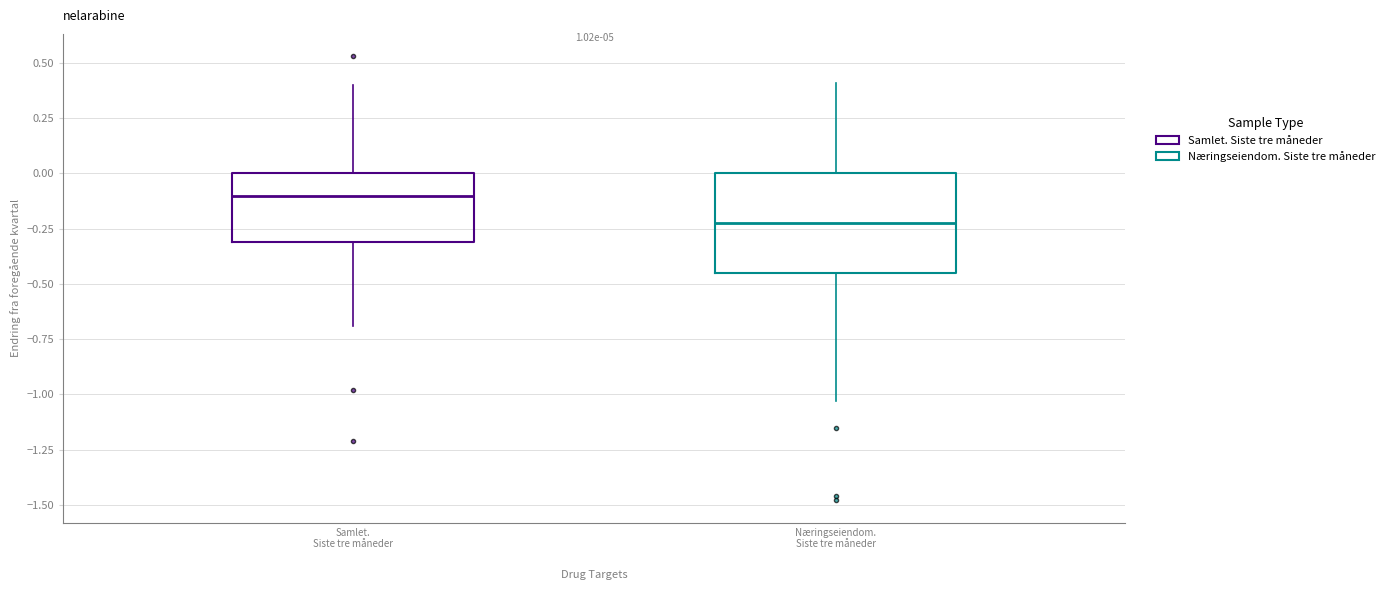

Comparing the boxes themselves (not the whiskers), which one is the tallest?

Næringseiendom. Siste tre måneder